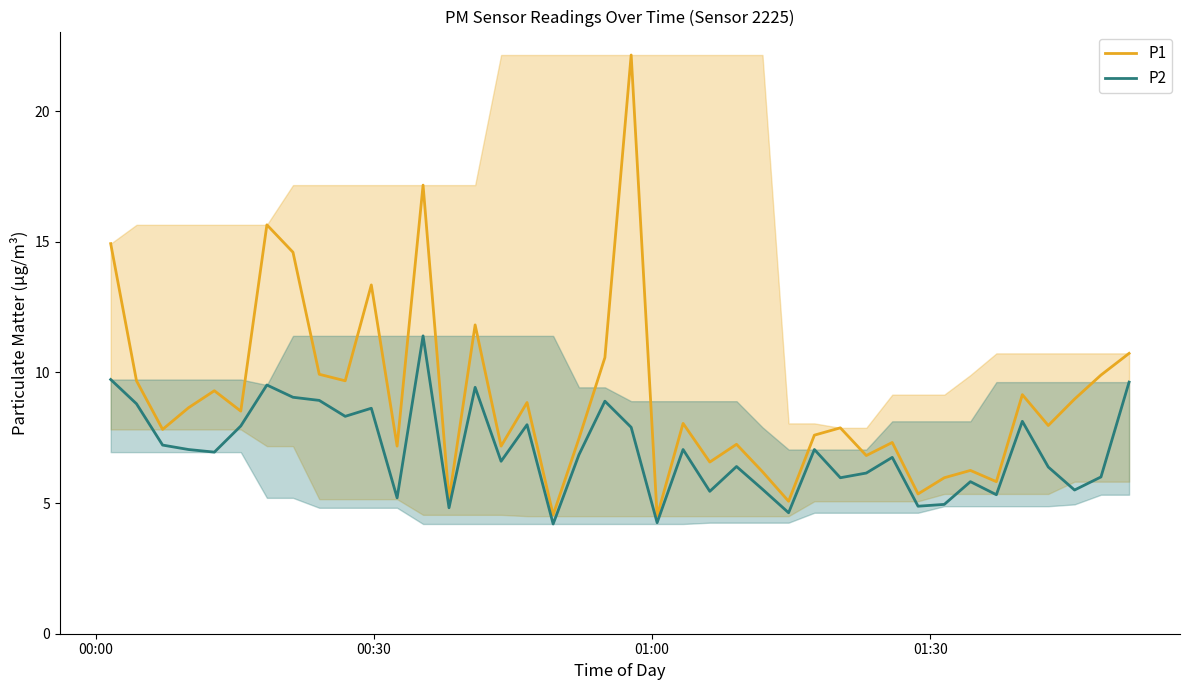

Which series has the largest total across all categories?

P1